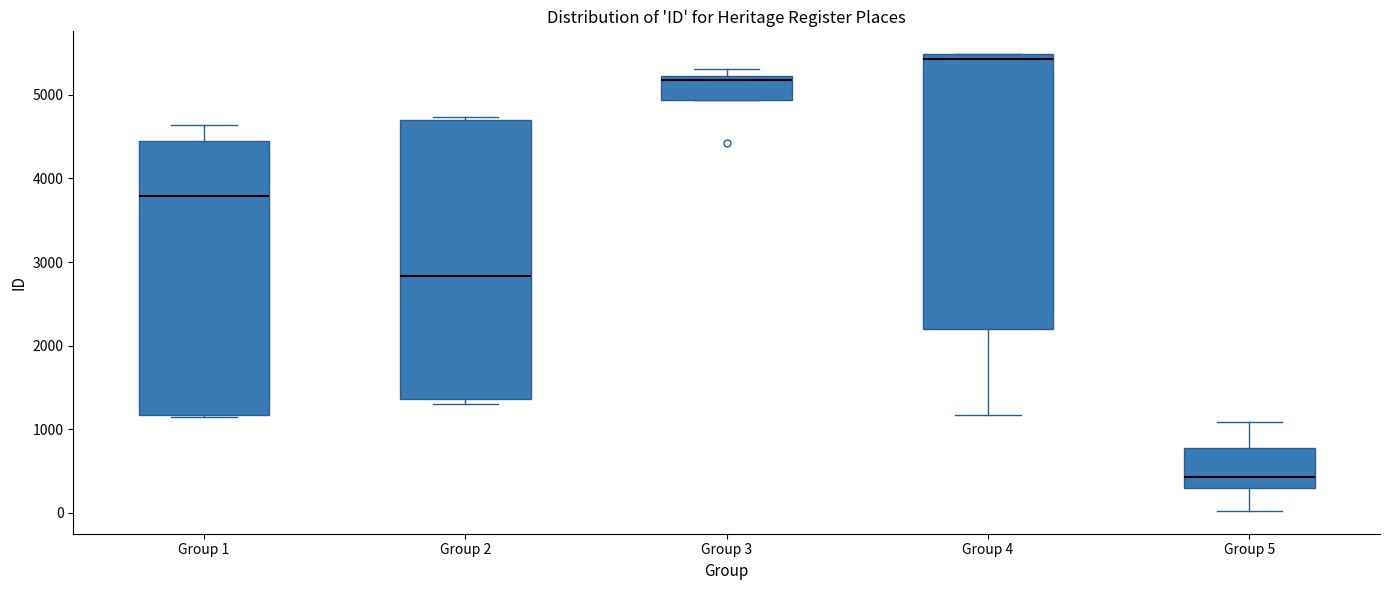

Reading left to right, read every box against the y-axis: the position of its median line, the range the box covers, and the ends of its whiskers. The values are not printed on the chart, so give them approximately, as read against the axis.

Group 1: median 3800, box 1200 to 4500, whiskers 1100 to 4600
Group 2: median 2800, box 1400 to 4700, whiskers 1300 to 4700 (just above the box's upper edge)
Group 3: median 5200 (just below the box's upper edge), box 4900 to 5200, whiskers 4900 to 5300
Group 4: median 5400, box 2200 to 5500, whiskers 1200 to 5500
Group 5: median 400, box 300 to 800, whiskers 0 to 1100